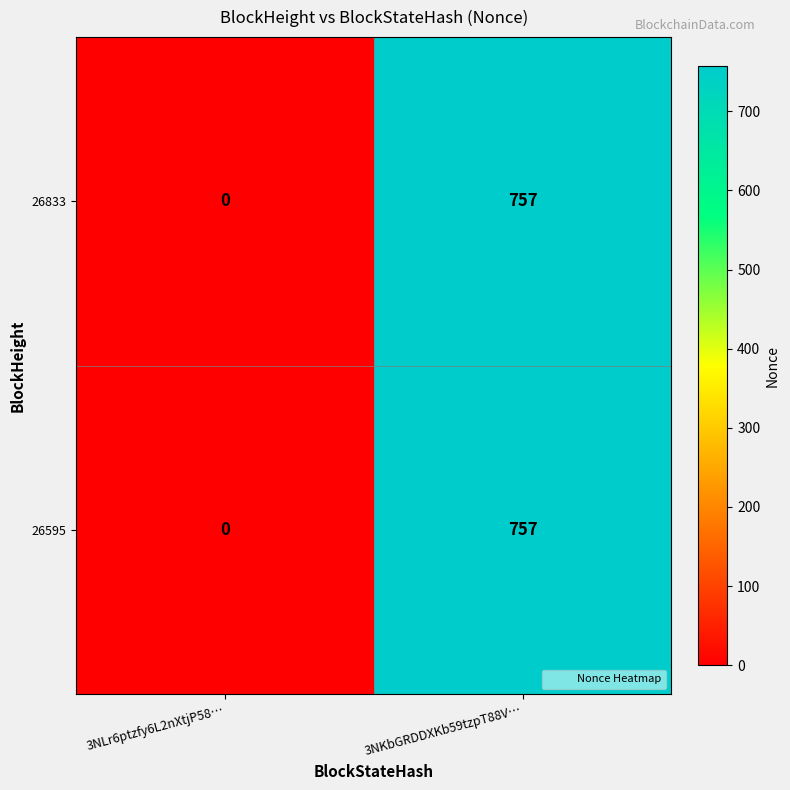

What is the difference between the 26833 values at 3NKbGRDDXKb59tzpT88V… and 3NLr6ptzfy6L2nXtjP58…?

757